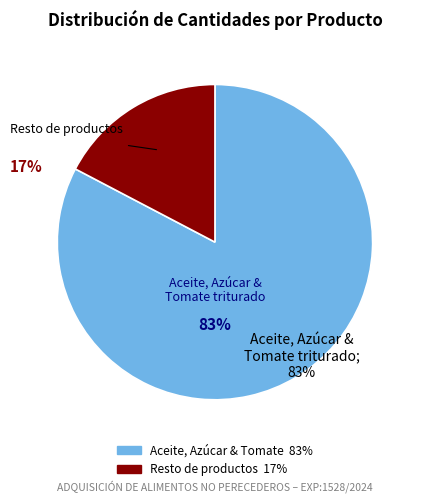

To the nearest percent, what is the average slice percentage?

50%